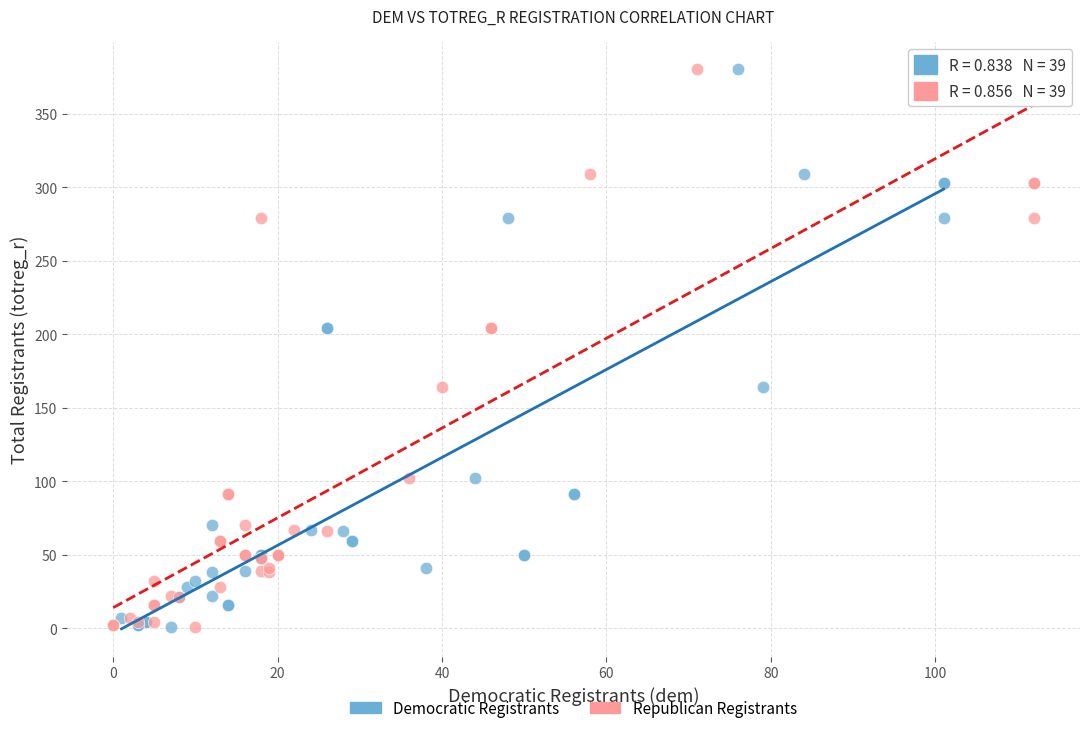

What are all the series names shown in the legend?

Democratic Registrants, Republican Registrants